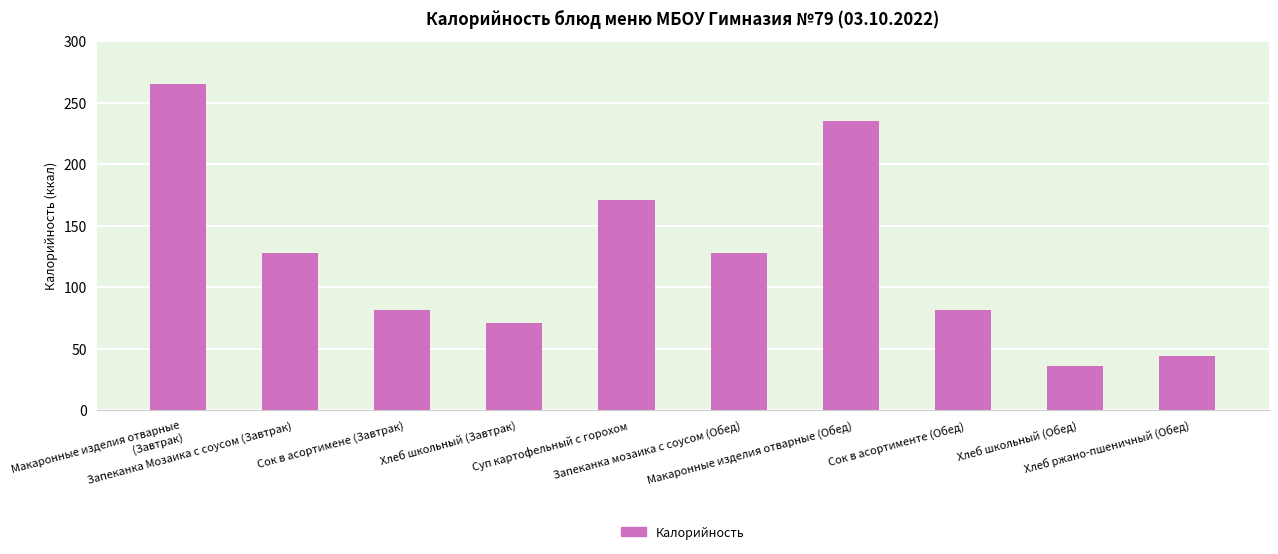

What is the maximum value shown in the chart?

265